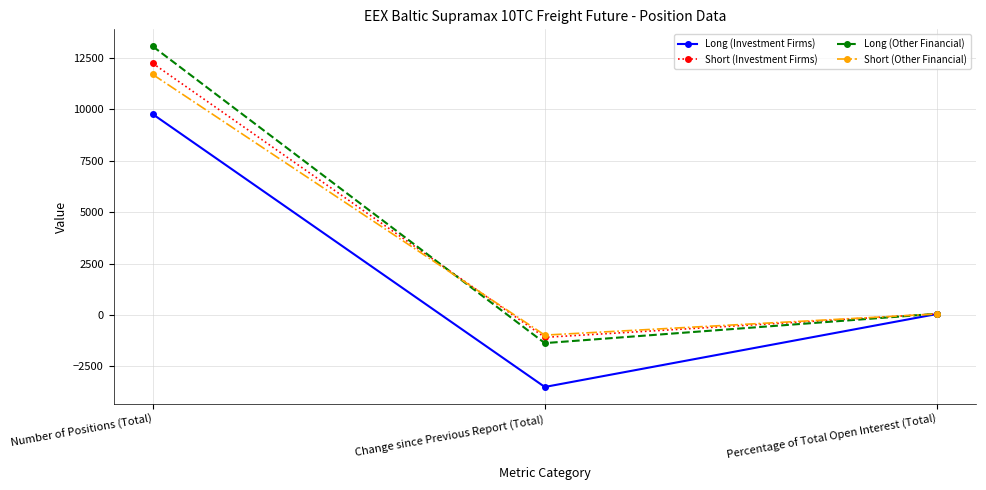

What is the label of the 3rd point from the left?

Percentage of Total Open Interest (Total)